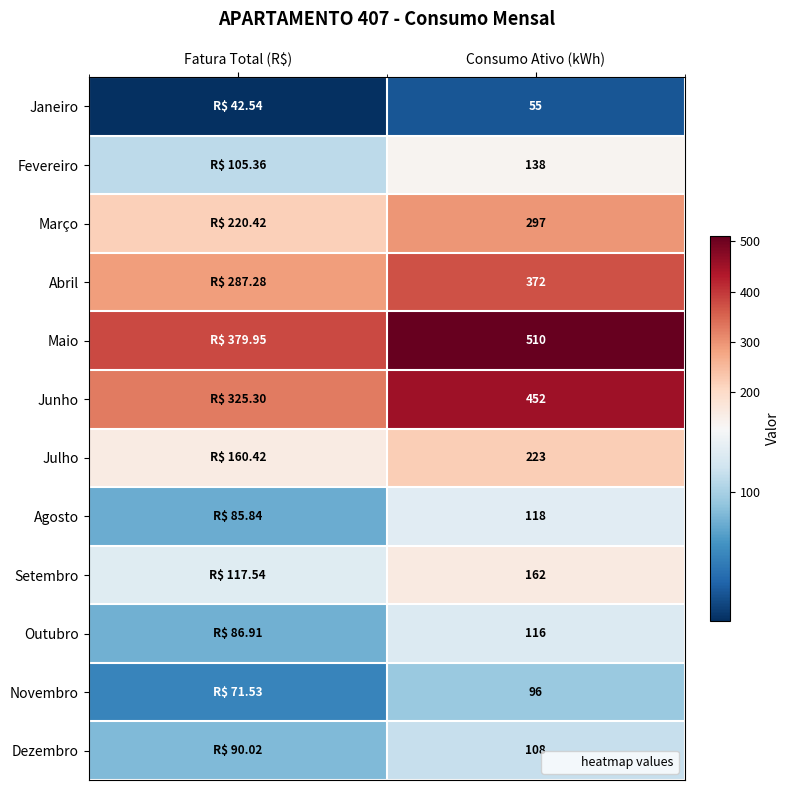

Between Consumo Ativo (kWh) and Fatura Total (R$), which is larger?

Consumo Ativo (kWh)